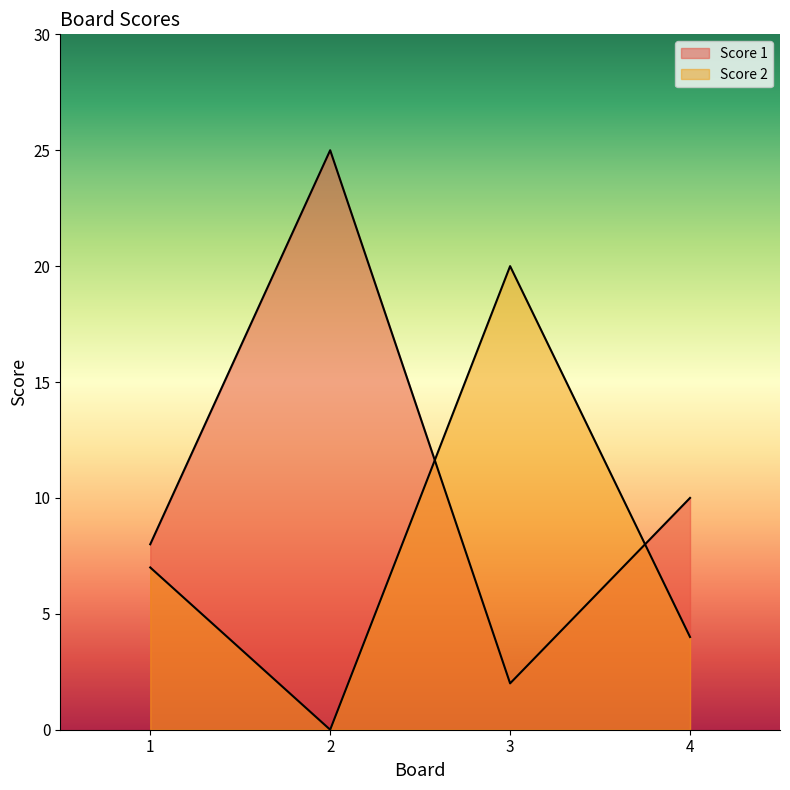

Where is Score 2 nearest to the value 10?

1